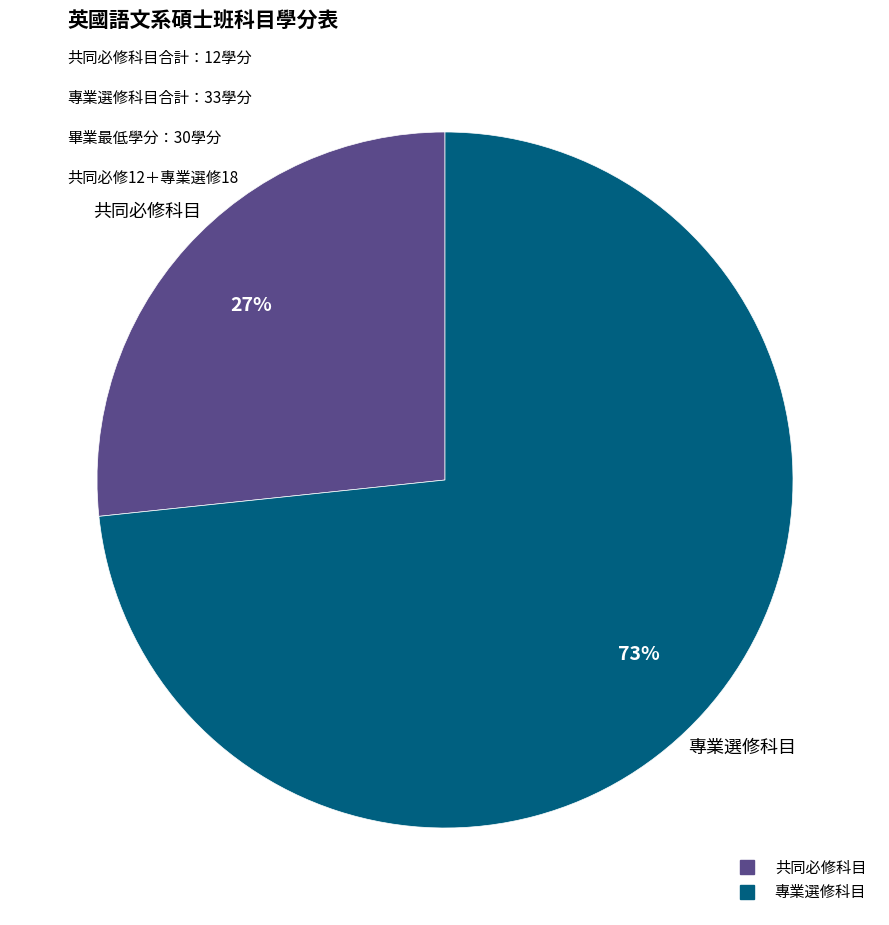

Combined, do 共同必修科目 and 專業選修科目 account for over 50%?

Yes